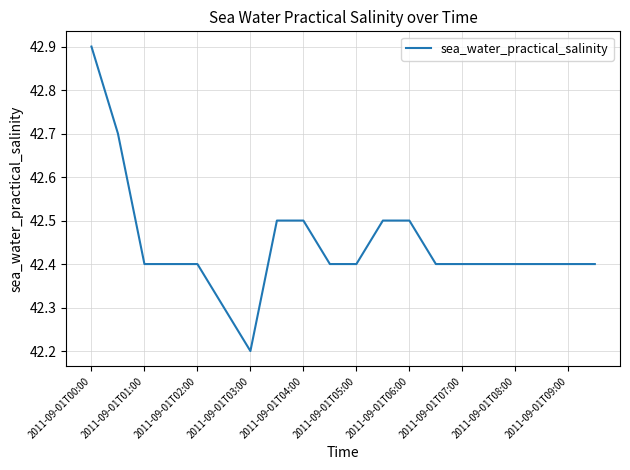

What is the smallest value displayed?

42.2